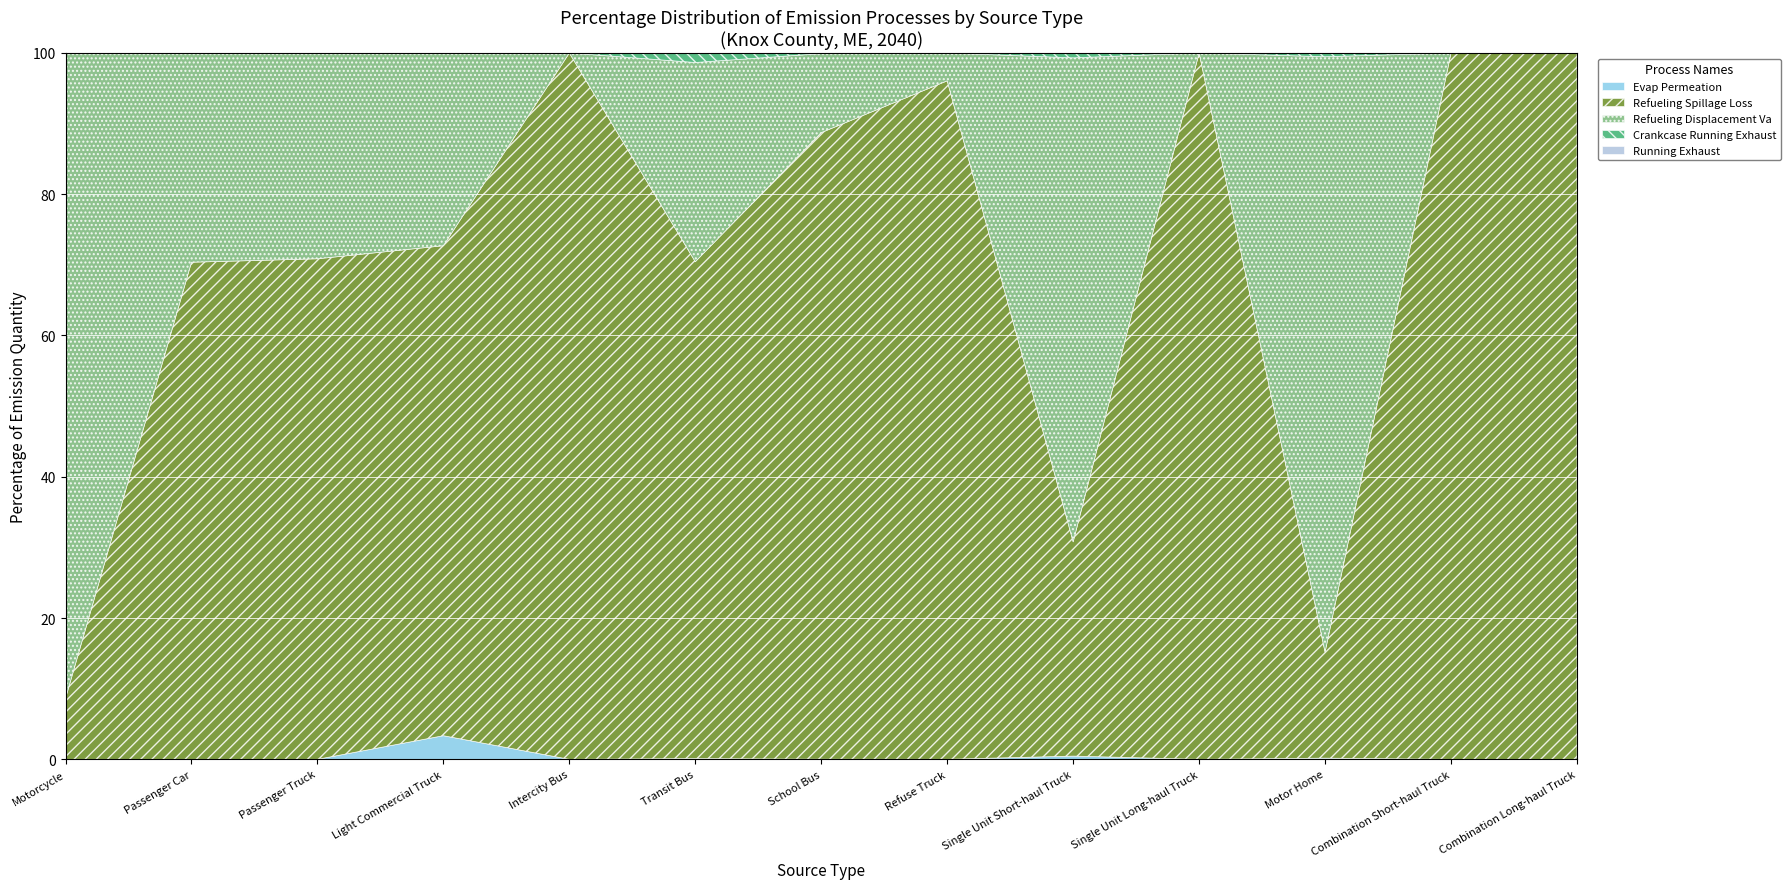

What is the total value across all series at Motorcycle?

100.0